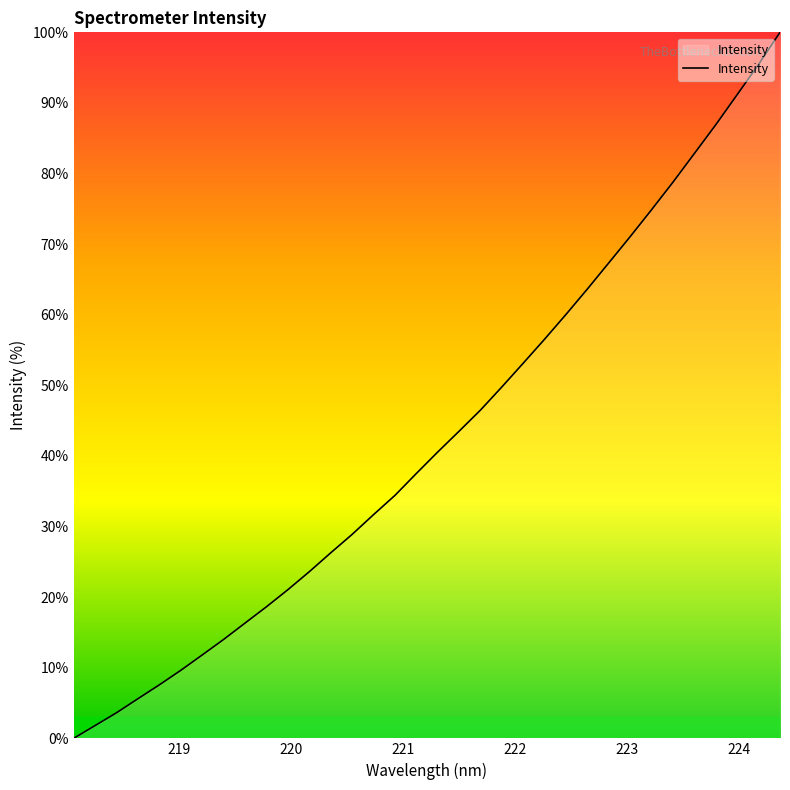

What is the maximum value shown in the chart?

100.0